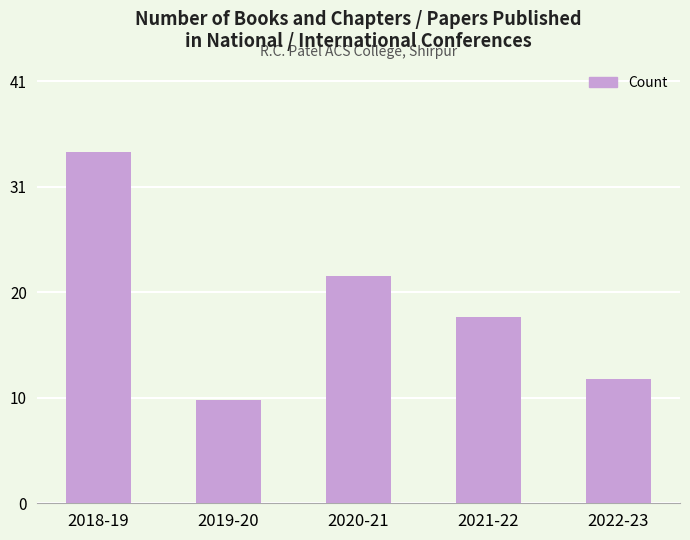

What is the sum of the values at 2021-22 and 2022-23?

30